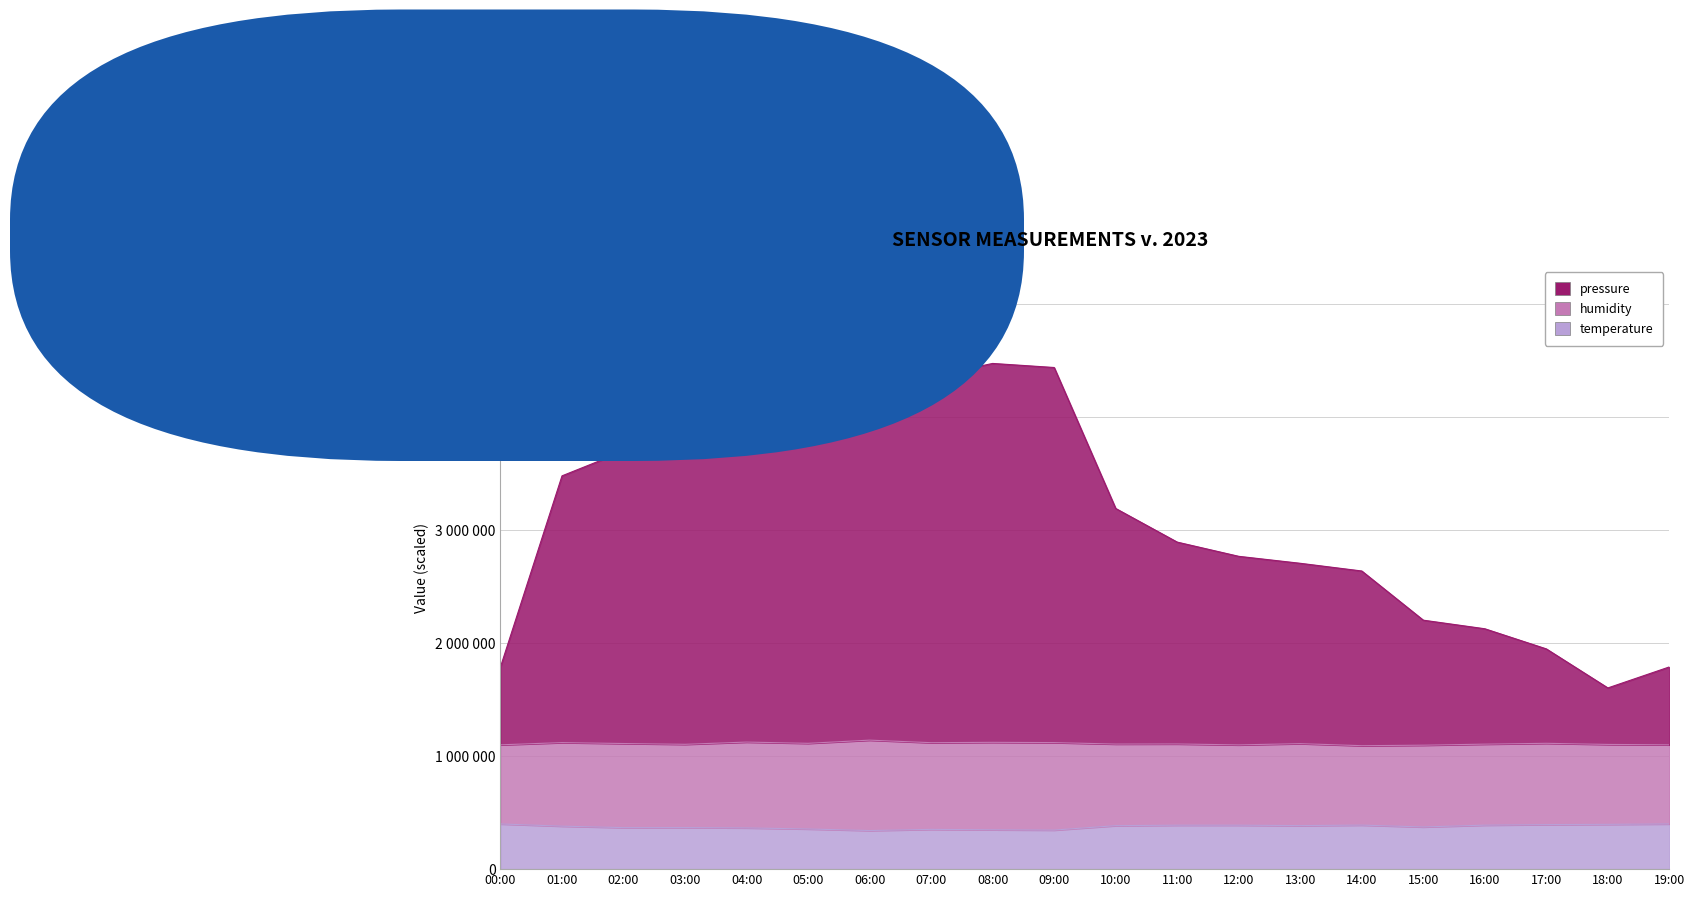

At which category does the chart reach its peak across all series?

06:00